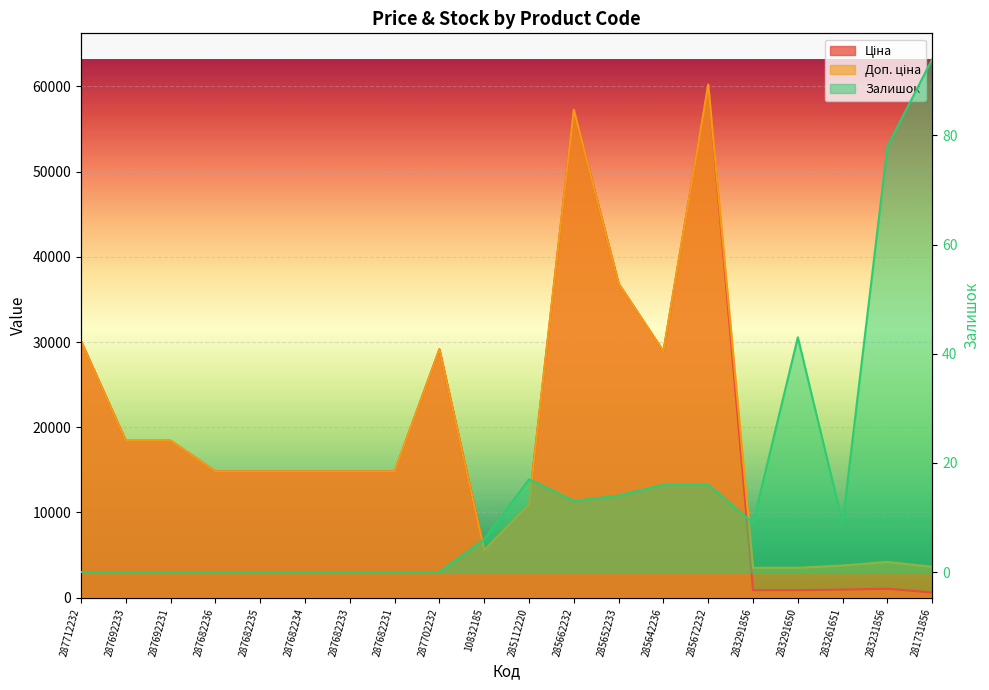

What is the sum of the Ціна values at 285112220 and 287682234?

25782.0